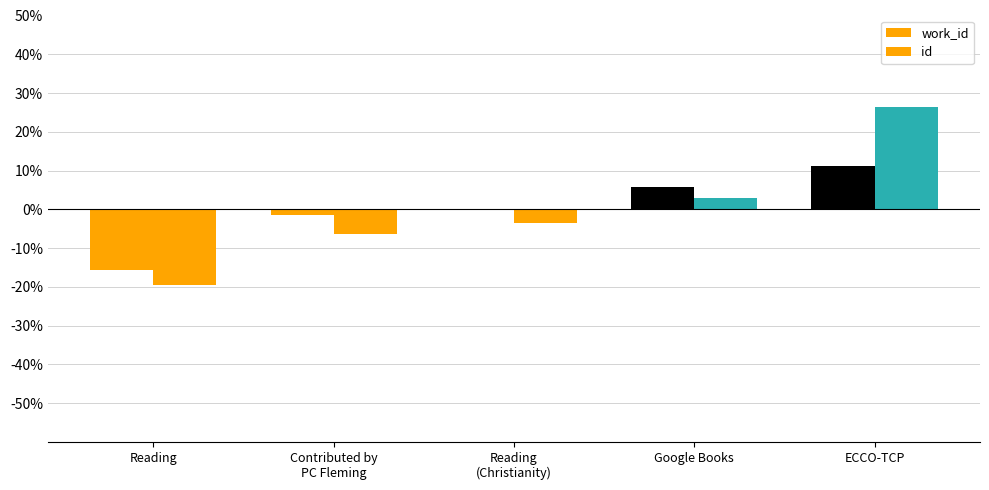

True or false: id has a value of 26.5 at ECCO-TCP.

True